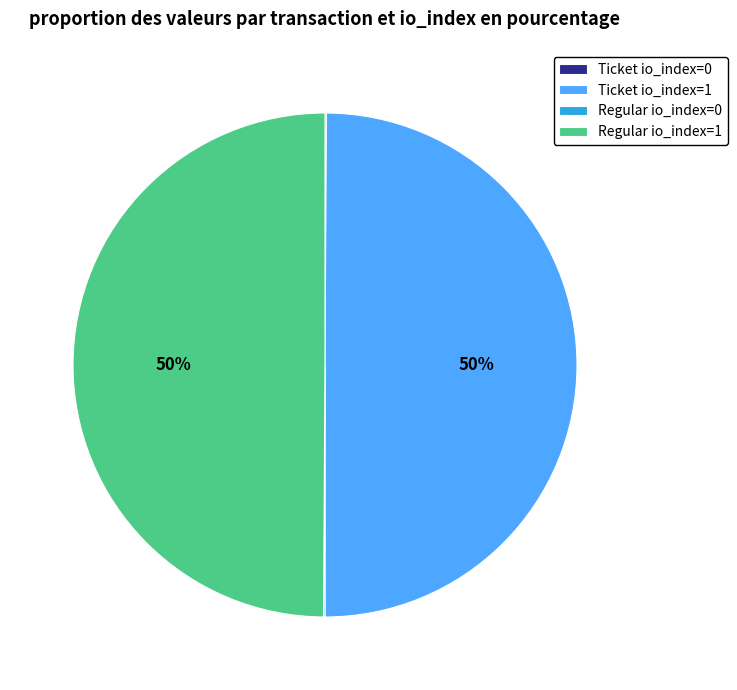

True or false: Regular io_index=1 accounts for 50% of the total.

True